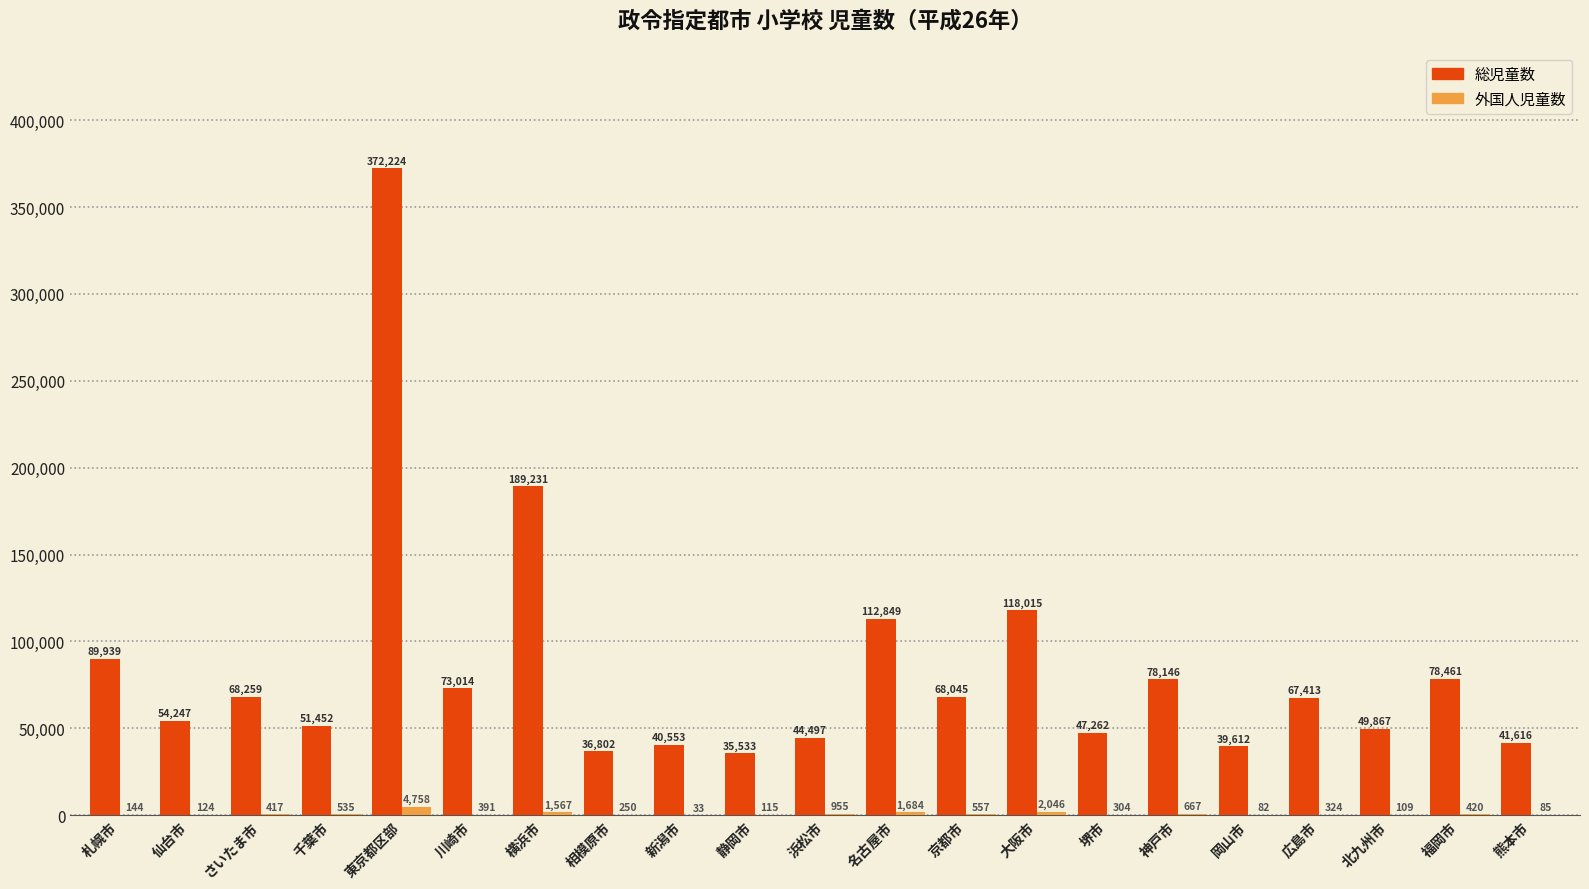

How many groups of bars are there?

21